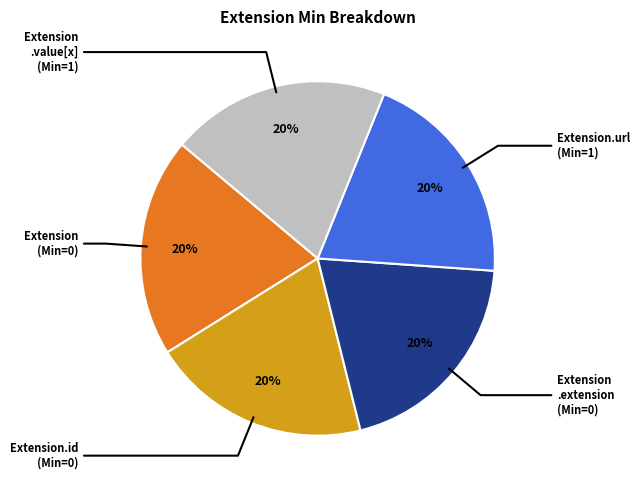

Does any single category account for the majority?

No